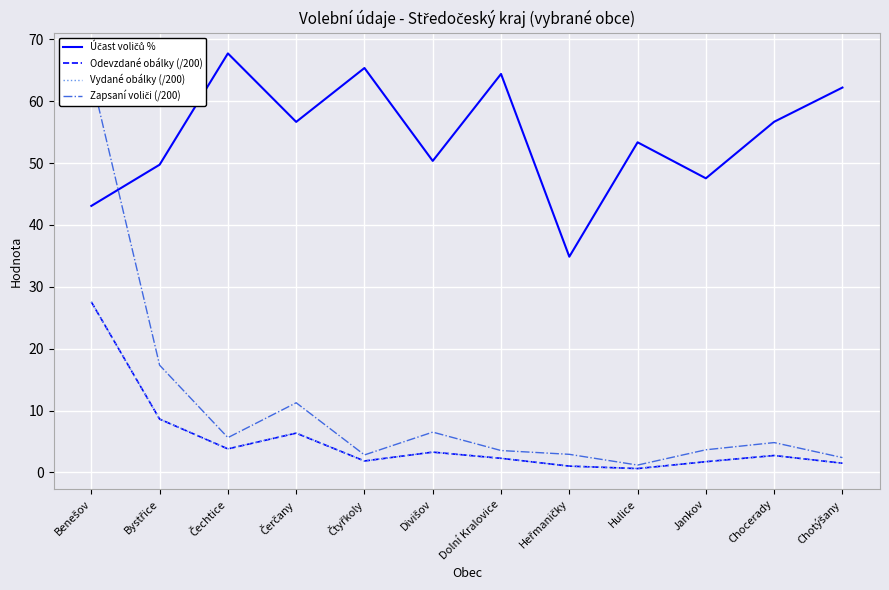

Is it true that Účast voličů % equals 53.4 at Hulice?

True